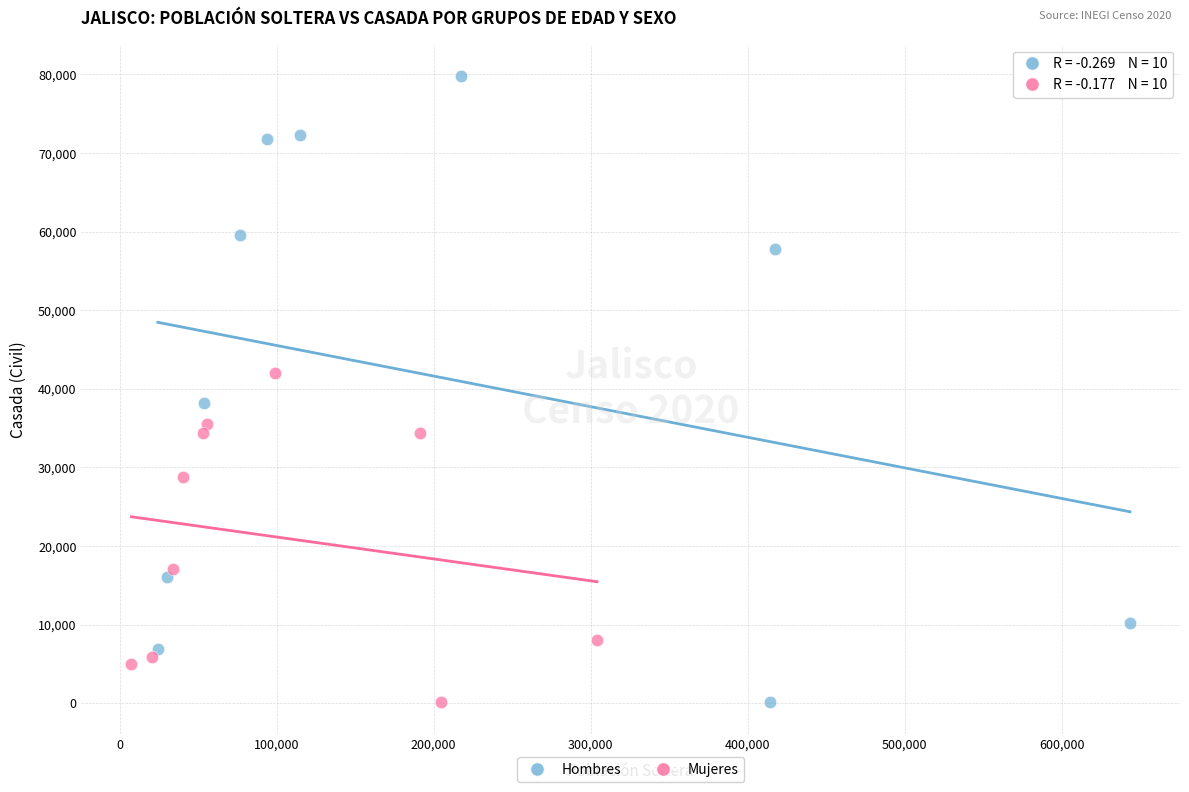

Which series reaches the maximum Y coordinate?

Hombres